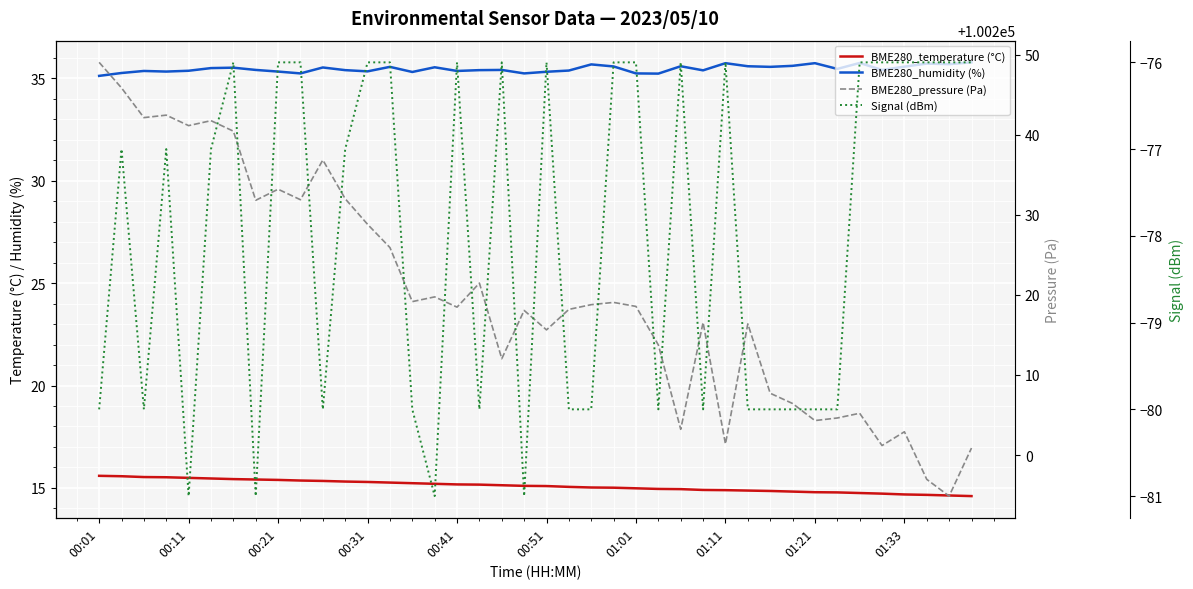

List the series in order of their peak value, highest first.

BME280_pressure (Pa), BME280_humidity (%), BME280_temperature (°C), Signal (dBm)